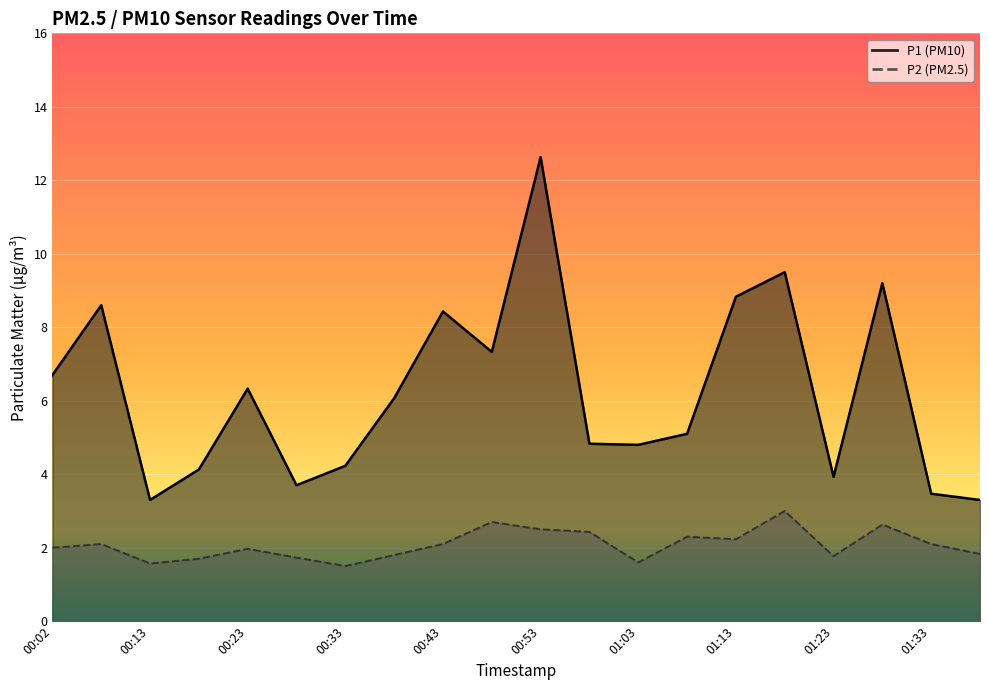

What is the value of the P2 point at the 7th from the left?

1.5